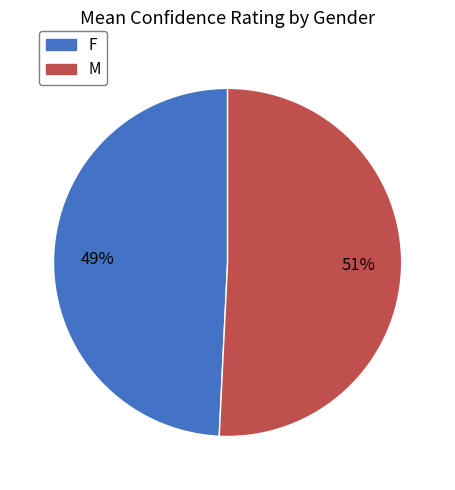

To the nearest percent, what is the difference between the largest and smallest slice percentages?

2%